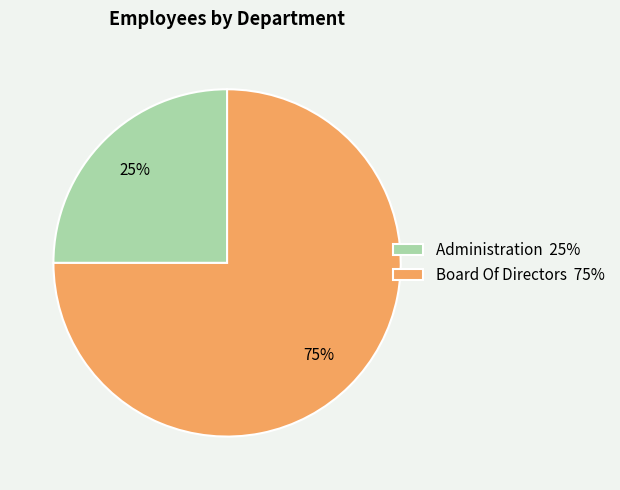

Which slice represents more than half of the pie?

Board Of Directors